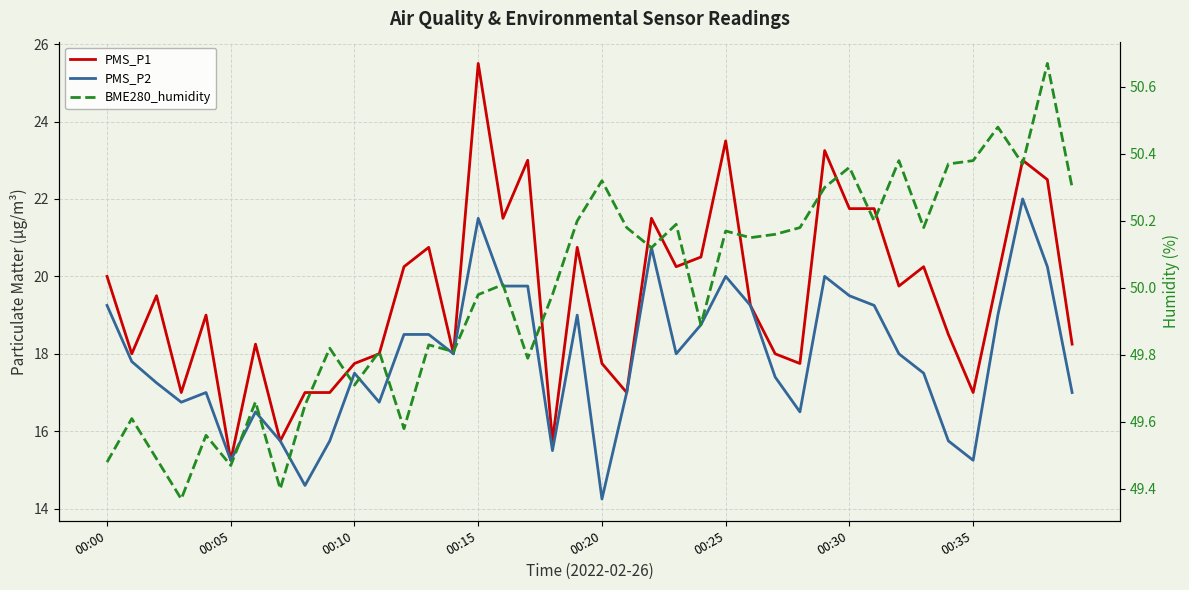

How many data points does each series have?

40